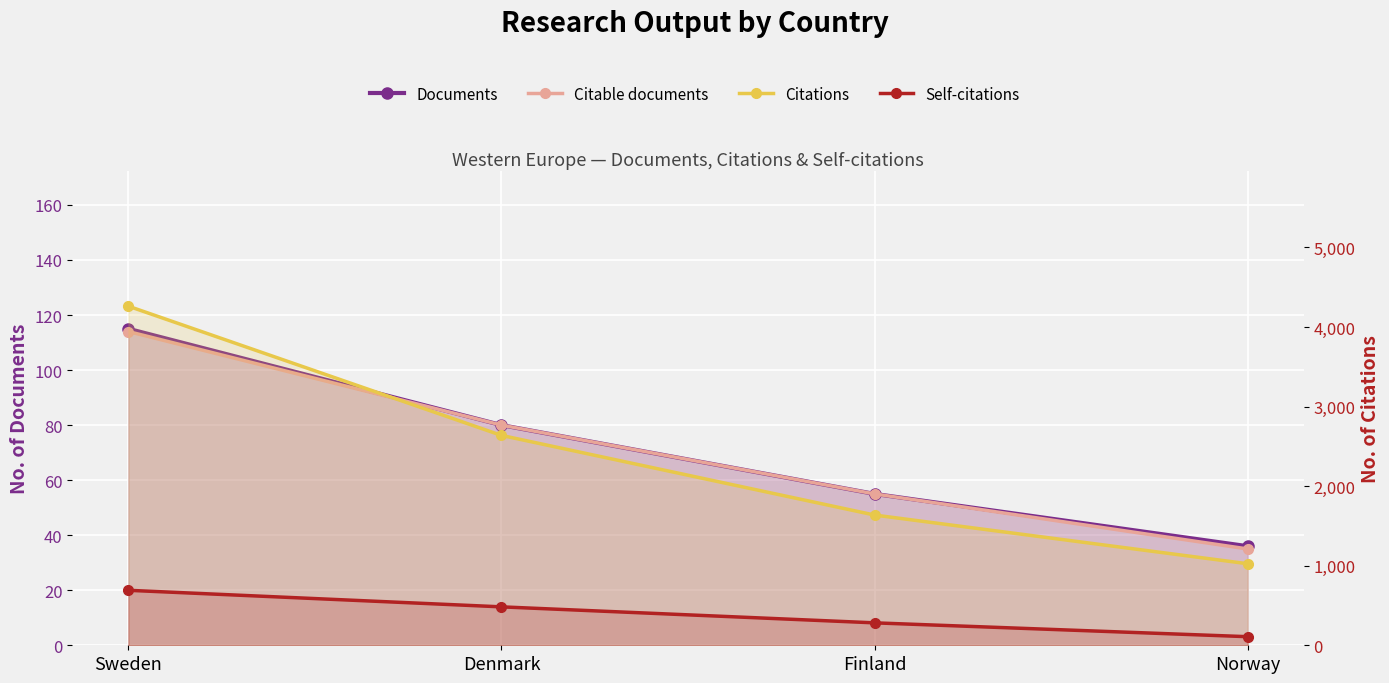

How many lines are shown in the chart?

4